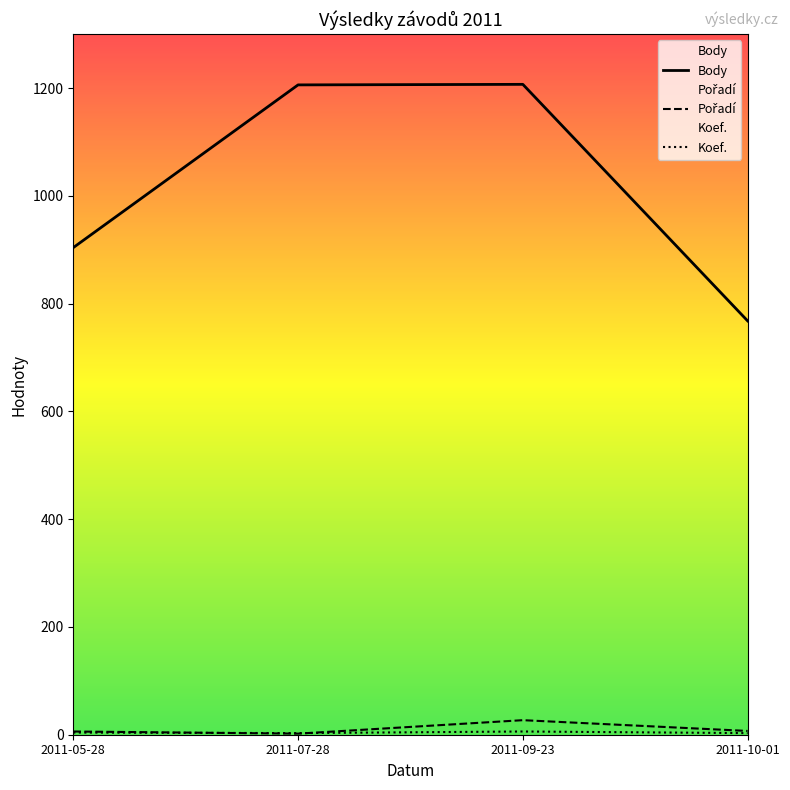

How many data points does each series have?

4